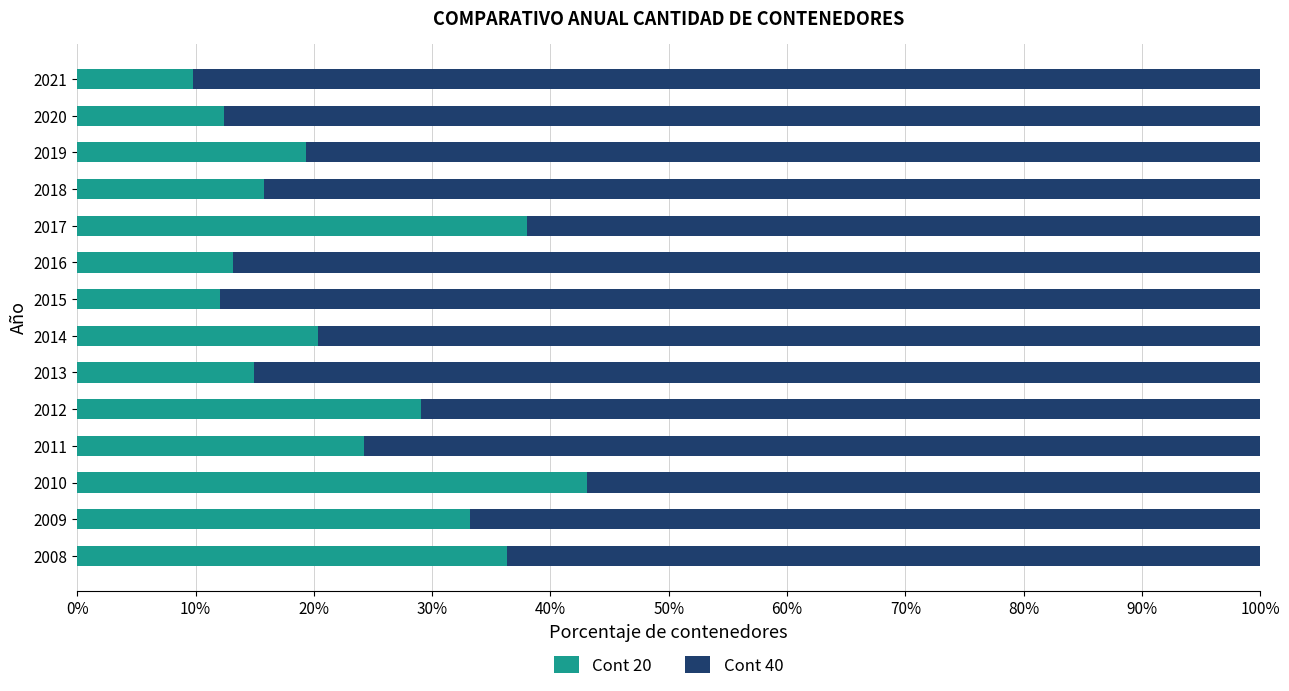

How many data points does each series have?

14